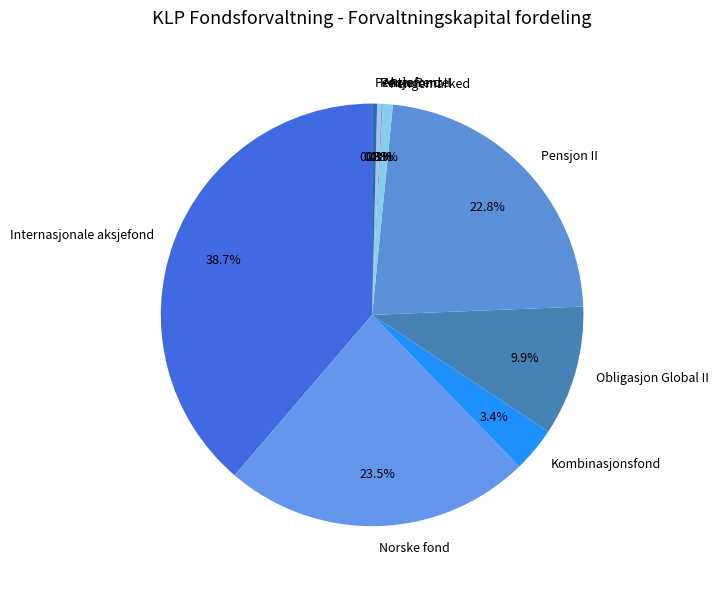

True or false: Pengemarked accounts for 7% of the total.

False